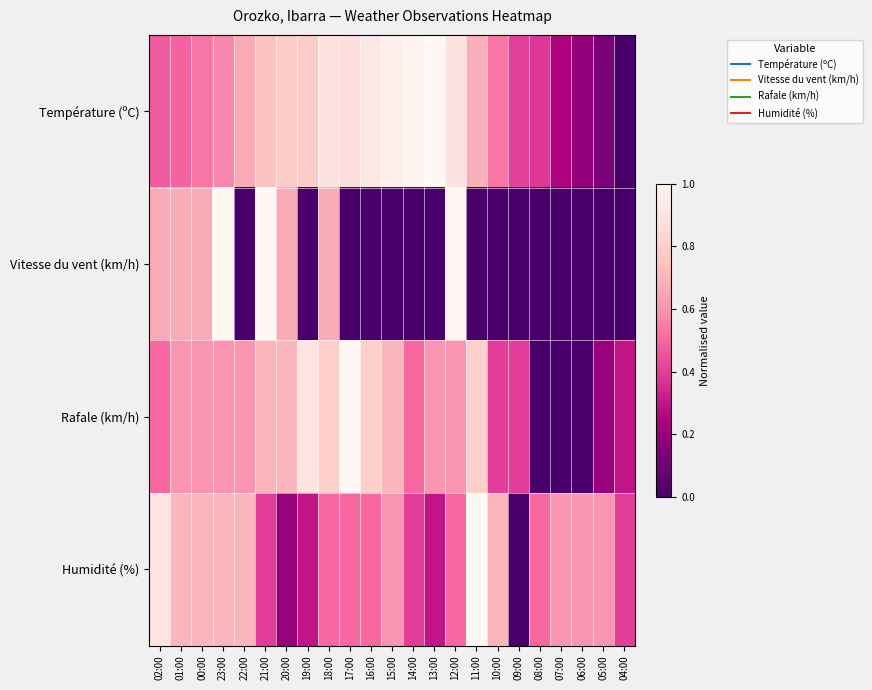

At how many categories does at least one series exceed 0?

23